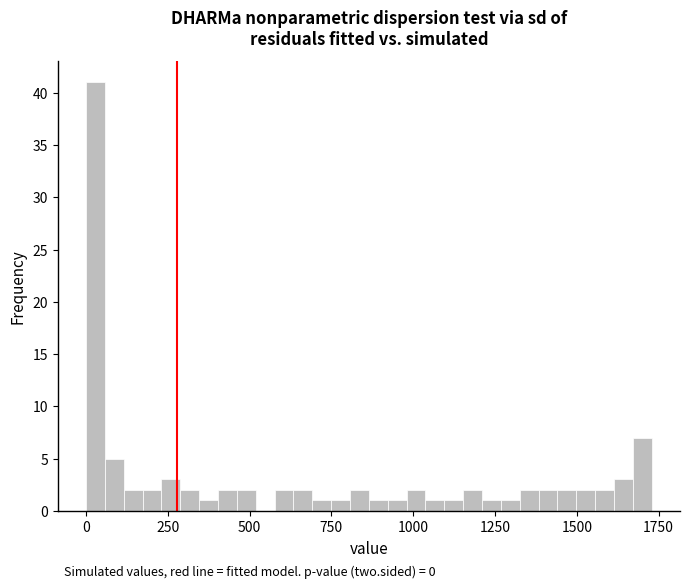

Read against the x-axis, roughly where is the centre of the tallest bar?

50